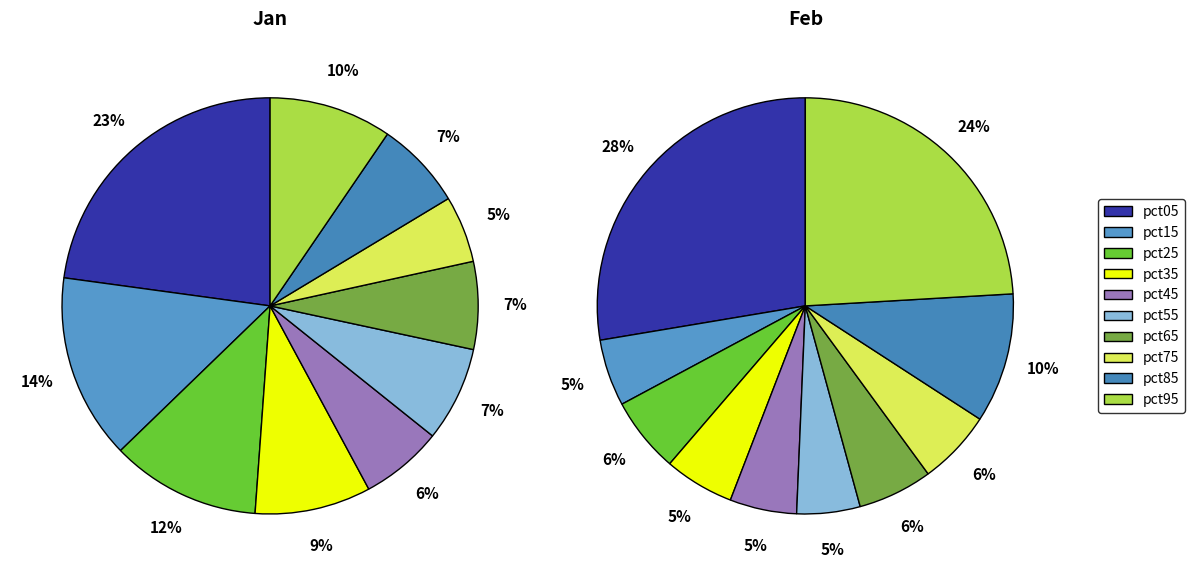

Which has a higher value, pct55 or pct85?

pct55